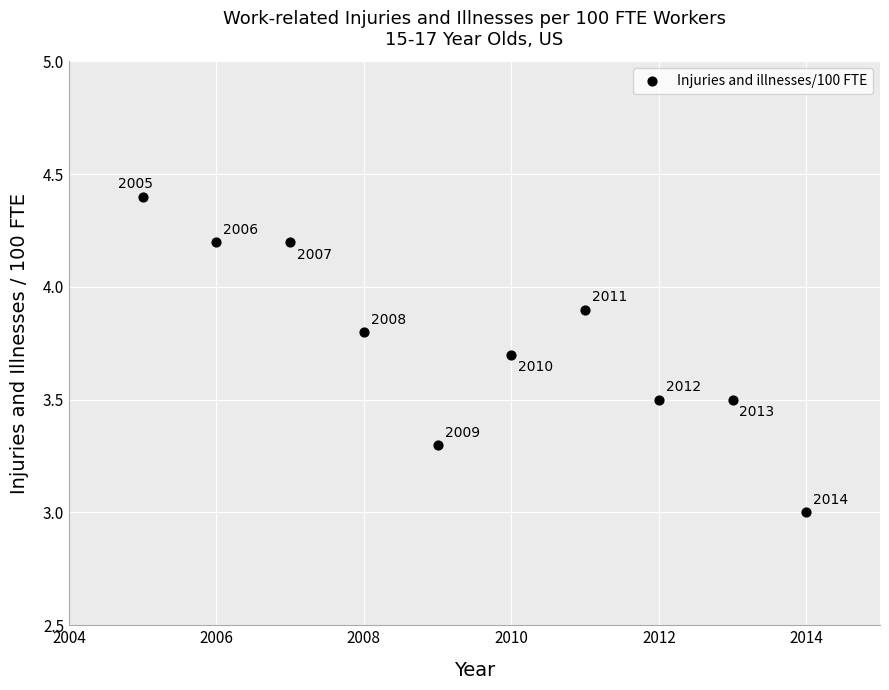

What is the average Y value?

3.8